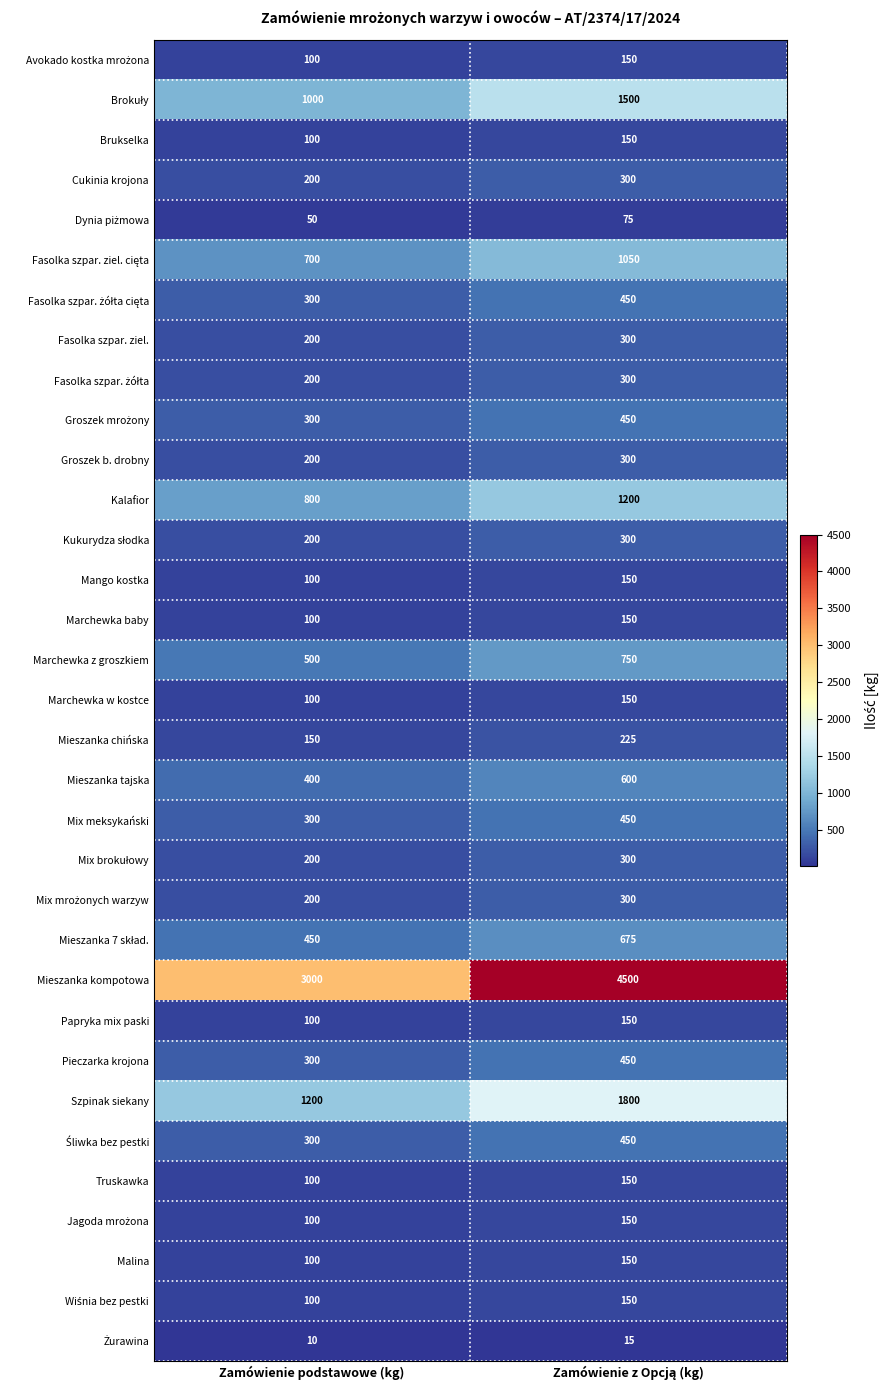

Is it true that Mieszanka kompotowa equals 3000 at Zamówienie podstawowe (kg)?

True